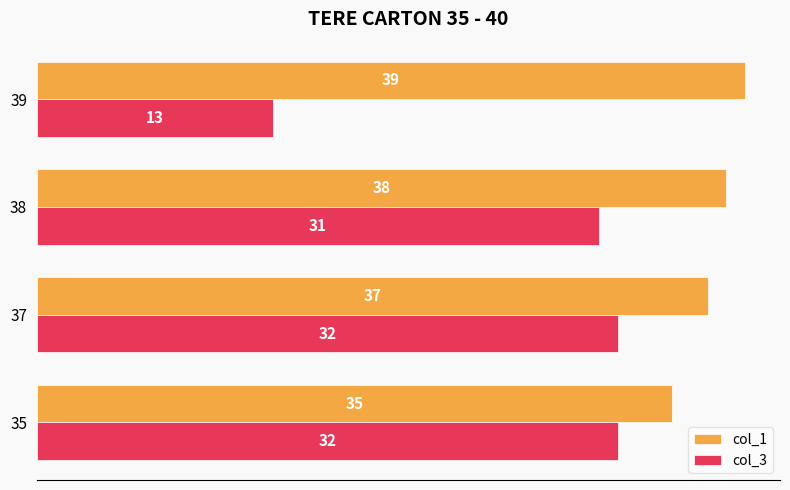

True or false: col_1 has a value of 39 at 39.

True